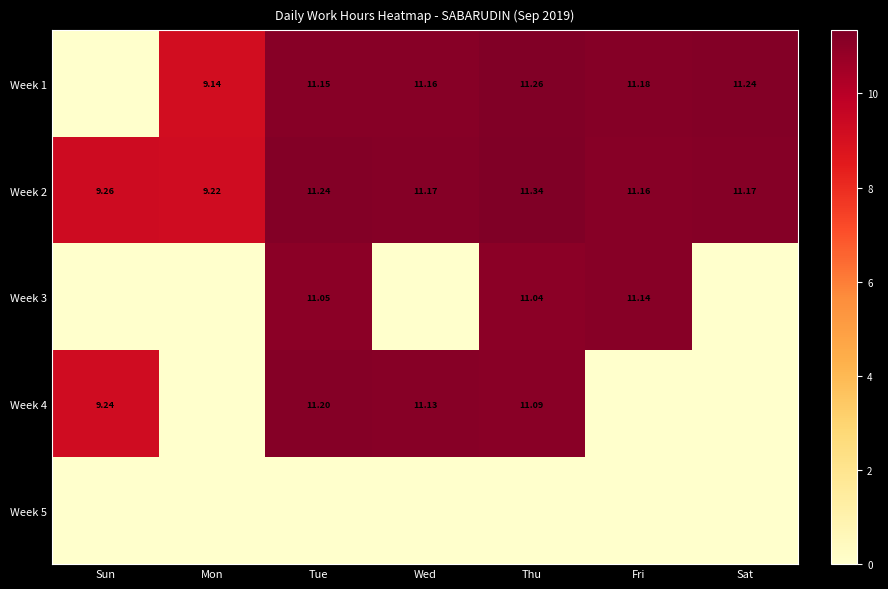

What is the total value across all series at Tue?

44.6